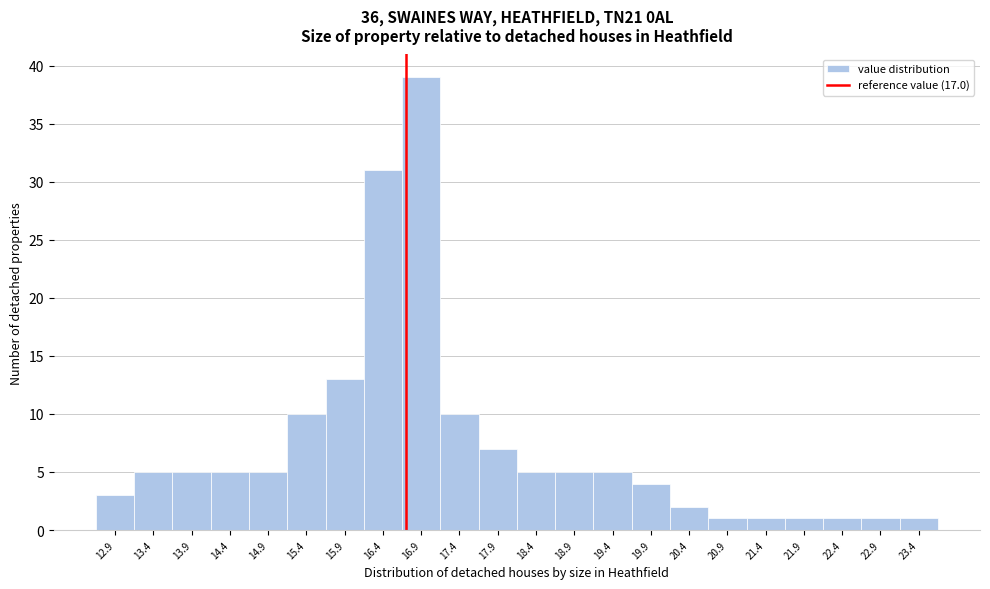

Reading left to right, what are all the values shown in this chart?

12.9=3	13.4=5	13.9=5	14.4=5	14.9=5	15.4=10	15.9=13	16.4=31	16.9=39	17.4=10	17.9=7	18.4=5	18.9=5	19.4=5	19.9=4	20.4=2	20.9=1	21.4=1	21.9=1	22.4=1	22.9=1	23.4=1